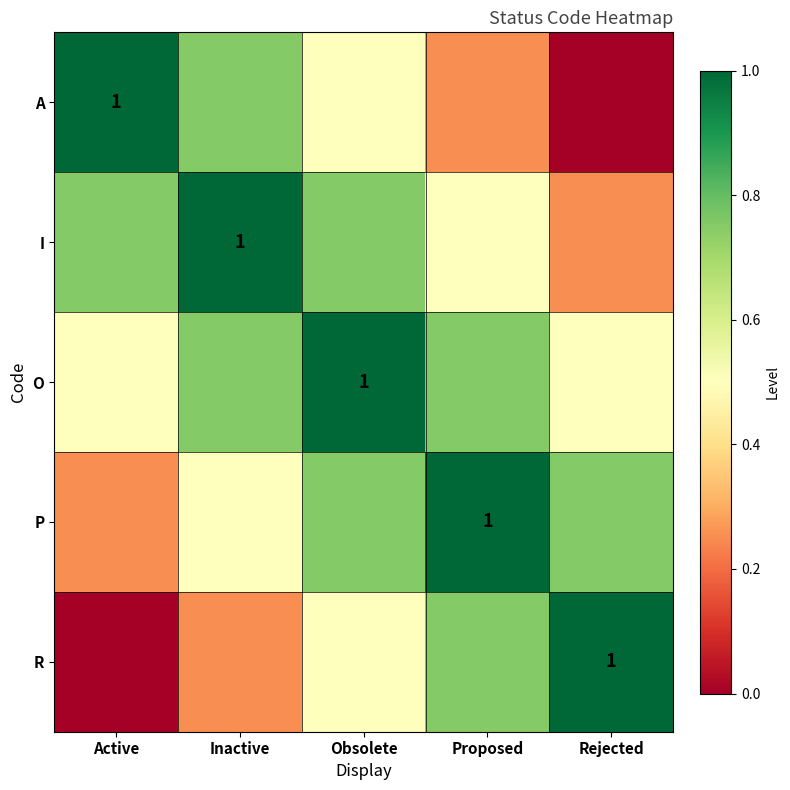

What is the average value of the P series?

0.7